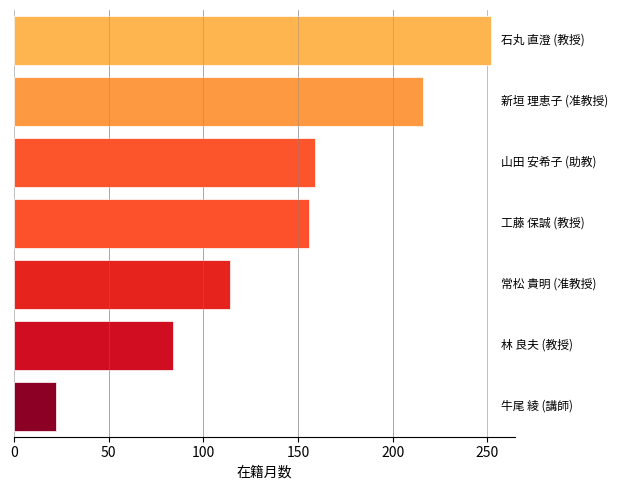

Count the values in the range 84 to 216.

5